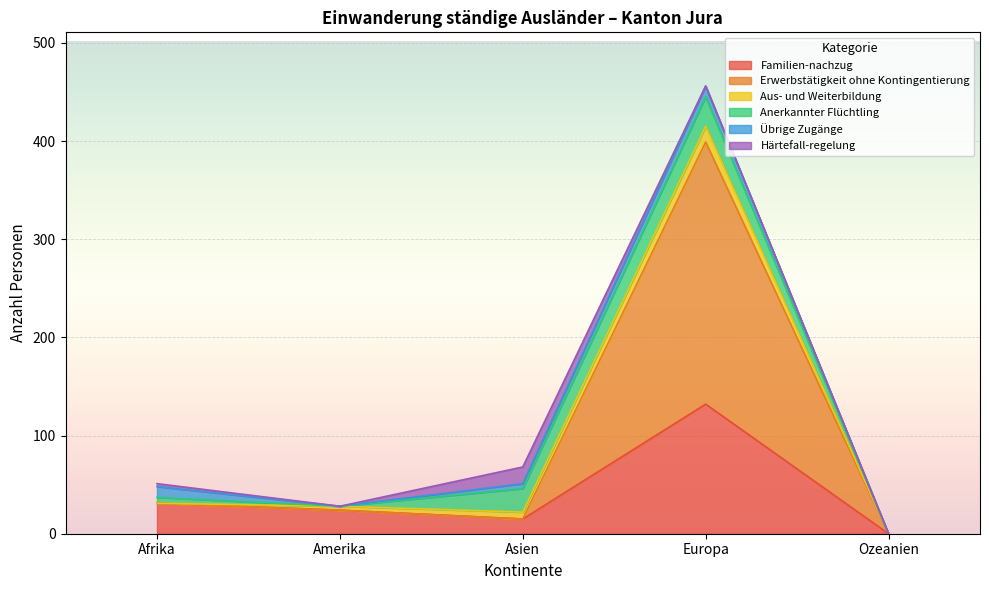

How many data points in Härtefall-regelung are above 0?

2